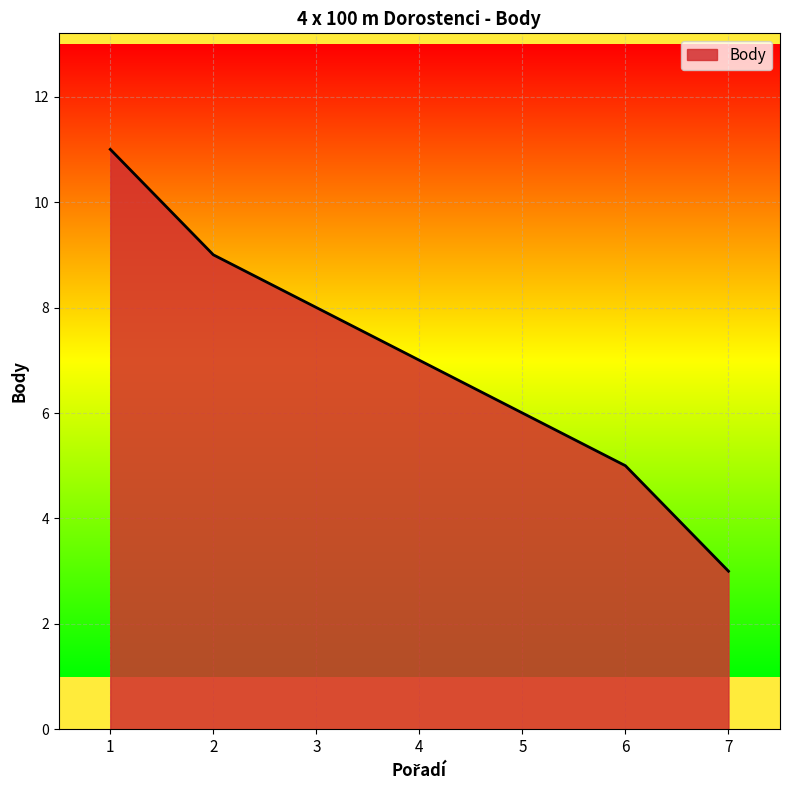

True or false: the data shows 9 at 2.

True